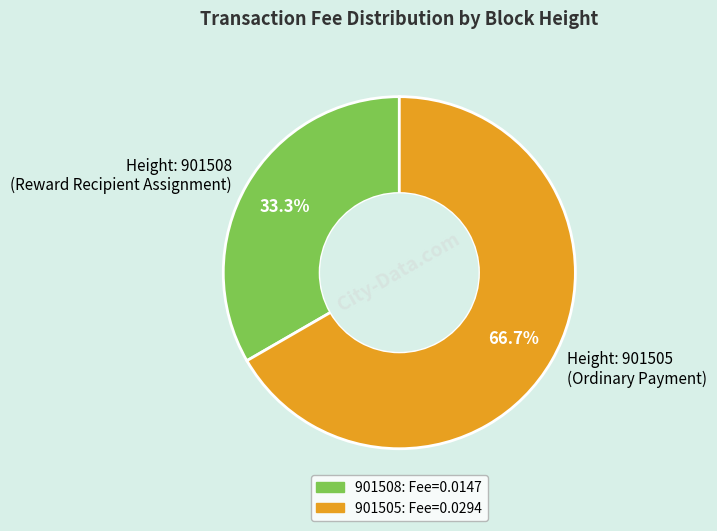

Rank the categories by value from lowest to highest.

Height: 901508 (Reward Recipient Assignment), Height: 901505 (Ordinary Payment)